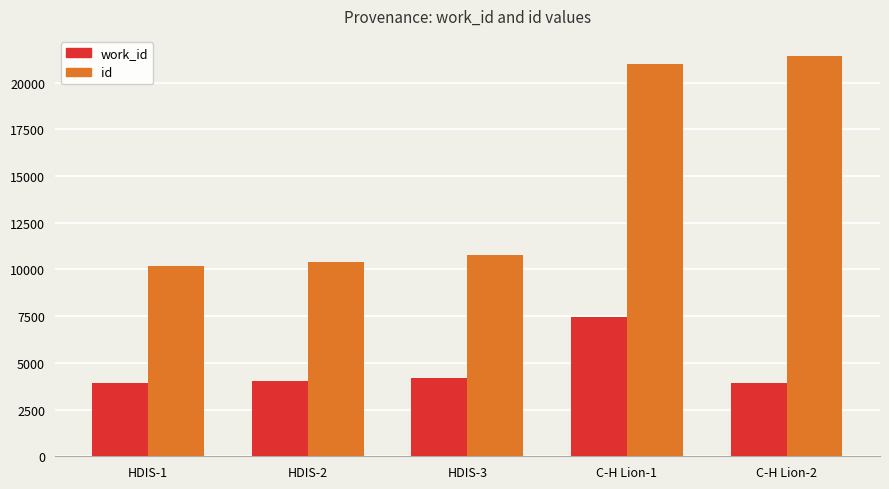

What is the difference between the maximum and second lowest values in the work_id series?

3538